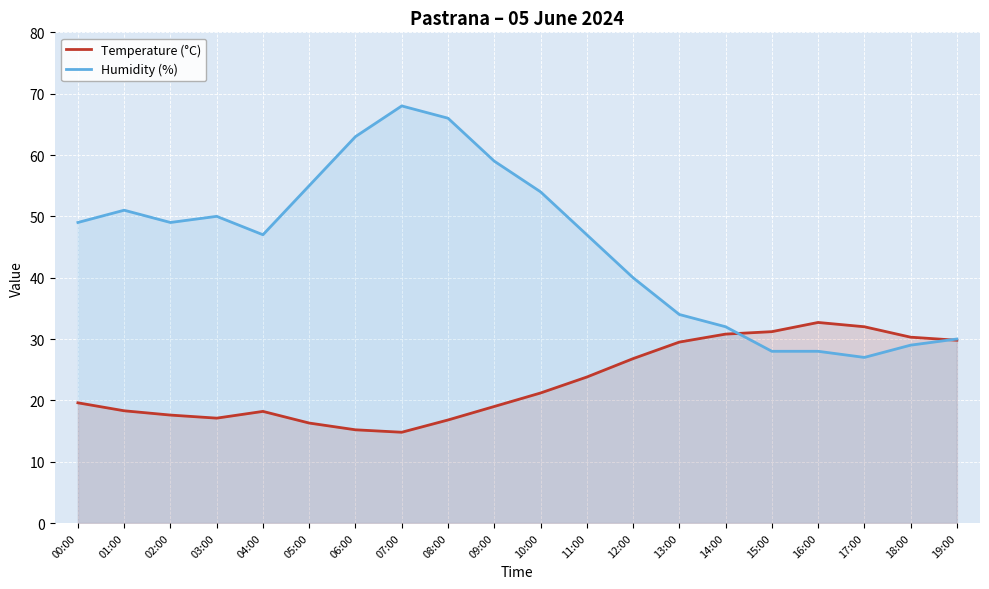

What are all the series names shown in the legend?

Temperature (°C), Humidity (%)